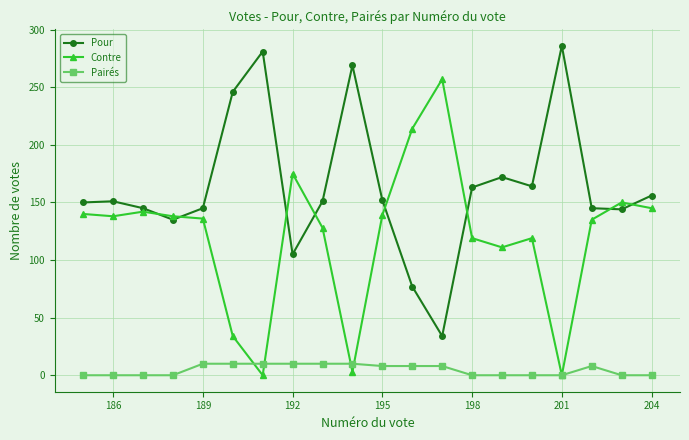

What is the difference between the highest and lowest values at 189?

135